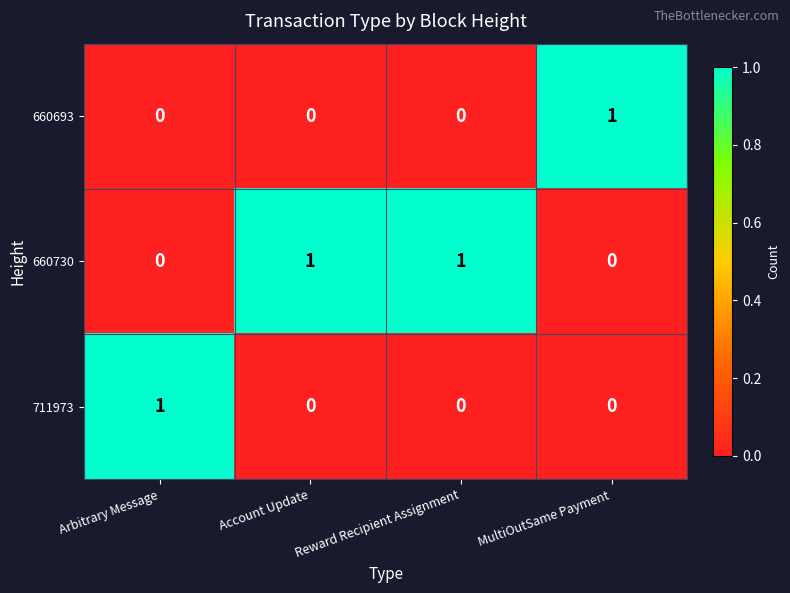

Which category has the highest value in the 660693 series?

MultiOutSame Payment